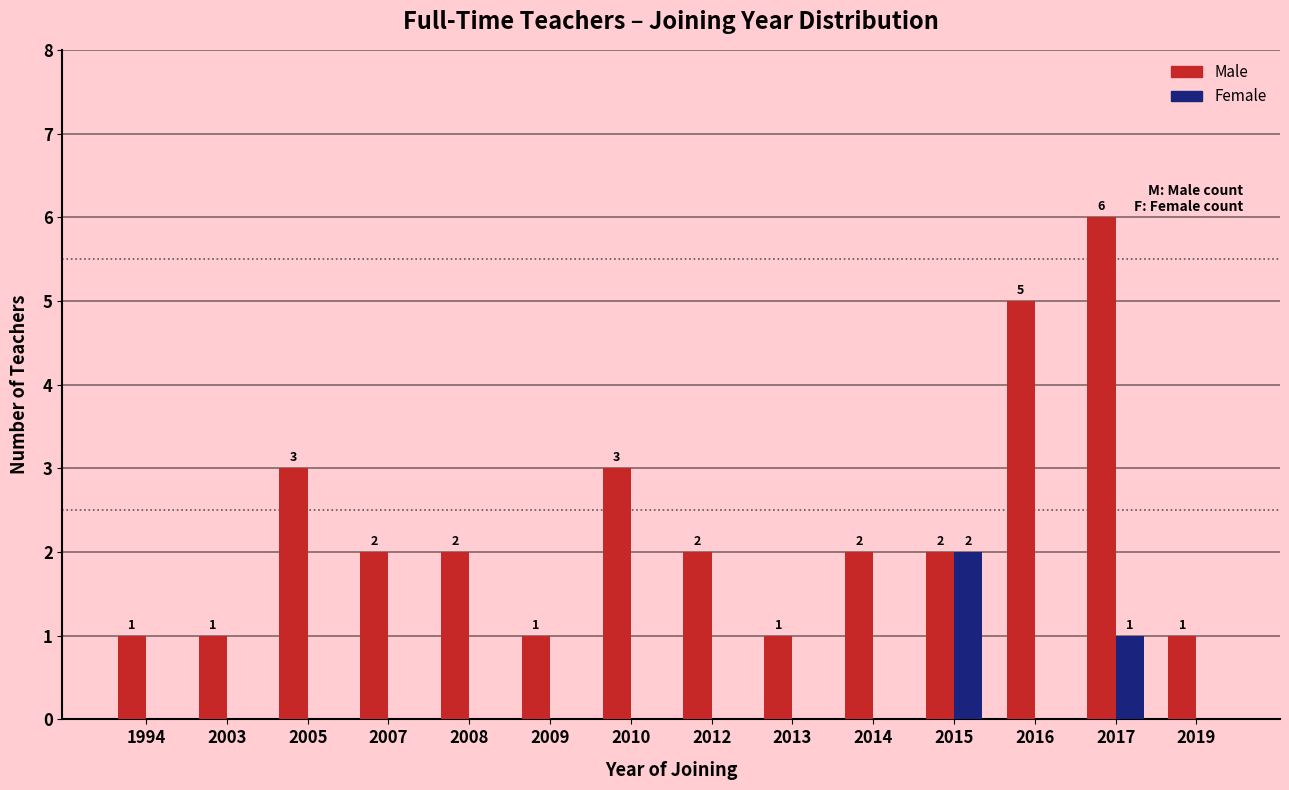

How many values in the Female series exceed 0?

2